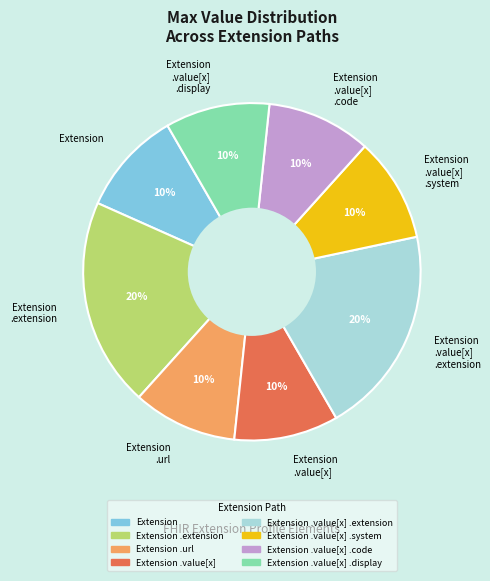

Do Extension .value[x] .code and Extension .extension together represent more than half of the pie?

No